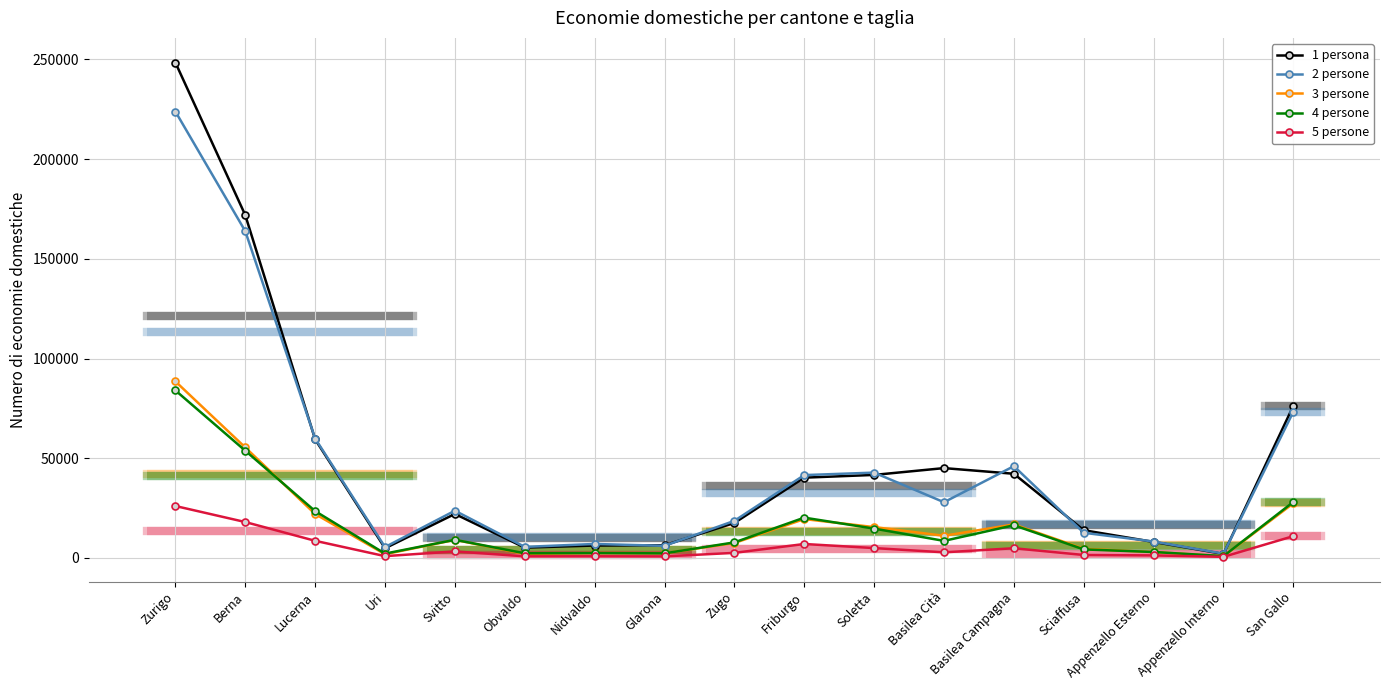

Reading left to right, extract all data points from this chart.

1 persona: Zurigo=248443	Berna=171908	Lucerna=59414	Uri=4813	Svitto=22028	Obvaldo=5129	Nidvaldo=6183	Glarona=6317	Zugo=17514	Friburgo=40230	Soletta=41608	Basilea Cità=45024	Basilea Campagna=42180	Sciaffusa=13875	Appenzello Esterno=7986	Appenzello Interno=1960	San Gallo=76283
2 persone: Zurigo=223879	Berna=163863	Lucerna=59855	Uri=5419	Svitto=23654	Obvaldo=5511	Nidvaldo=6967	Glarona=6042	Zugo=18574	Friburgo=41519	Soletta=42763	Basilea Cità=27906	Basilea Campagna=45999	Sciaffusa=12581	Appenzello Esterno=8189	Appenzello Interno=2118	San Gallo=73331
3 persone: Zurigo=88515	Berna=55374	Lucerna=21988	Uri=1818	Svitto=9024	Obvaldo=1987	Nidvaldo=2415	Glarona=2308	Zugo=7447	Friburgo=19451	Soletta=15434	Basilea Cità=11074	Basilea Campagna=16779	Sciaffusa=4536	Appenzello Esterno=2882	Appenzello Interno=798	San Gallo=27367
4 persone: Zurigo=83996	Berna=53749	Lucerna=23437	Uri=2127	Svitto=9060	Obvaldo=2292	Nidvaldo=2415	Glarona=2267	Zugo=7756	Friburgo=20176	Soletta=14672	Basilea Cità=8518	Basilea Campagna=16359	Sciaffusa=4240	Appenzello Esterno=2947	Appenzello Interno=880	San Gallo=28044
5 persone: Zurigo=26006	Berna=17963	Lucerna=8550	Uri=857	Svitto=3233	Obvaldo=775	Nidvaldo=801	Glarona=743	Zugo=2504	Friburgo=6959	Soletta=4906	Basilea Cità=2774	Basilea Campagna=4818	Sciaffusa=1440	Appenzello Esterno=1234	Appenzello Interno=518	San Gallo=10892